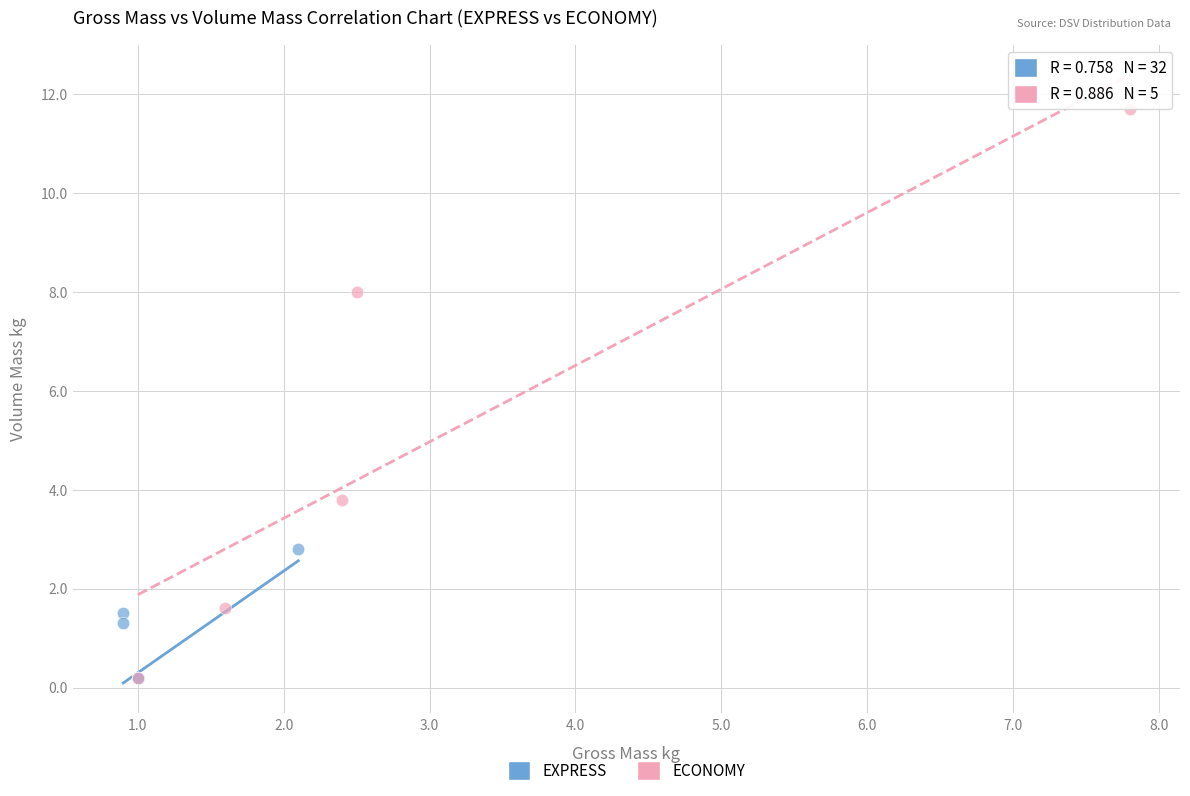

Which series contains the highest Y value?

ECONOMY